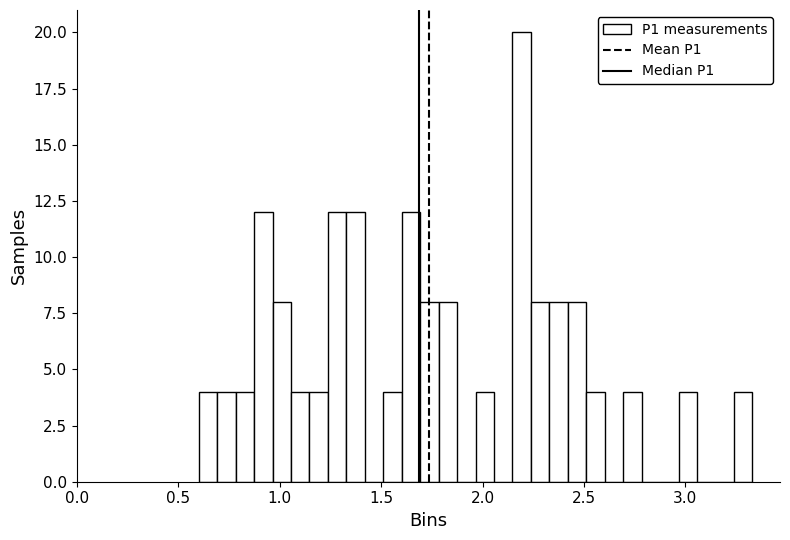

Around what value on the x-axis is the tallest bar? Give the approximate position of its centre, as read against the axis.

2.20